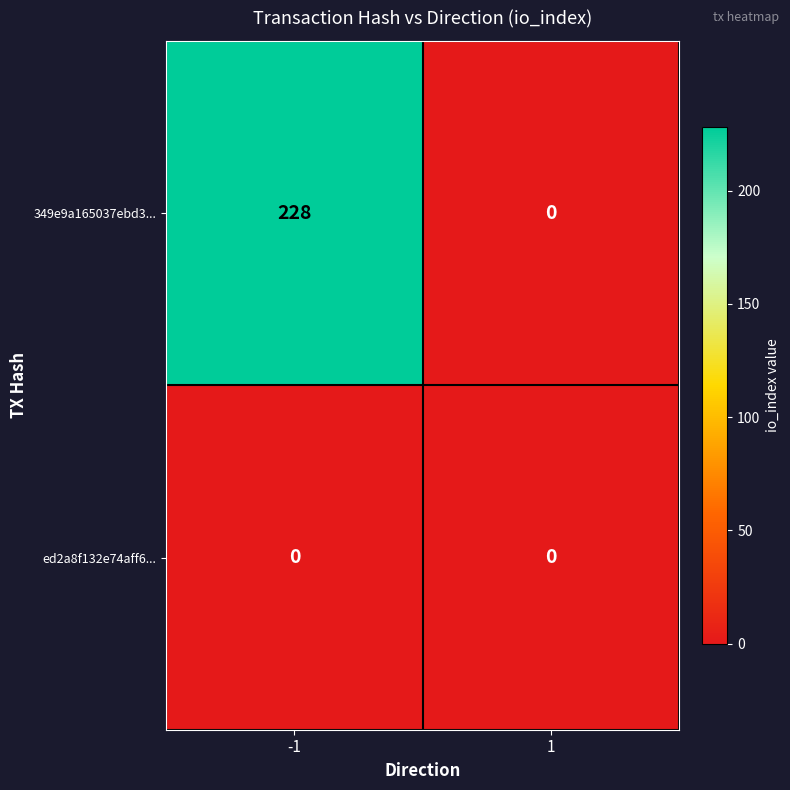

At how many categories does at least one series exceed 73?

1